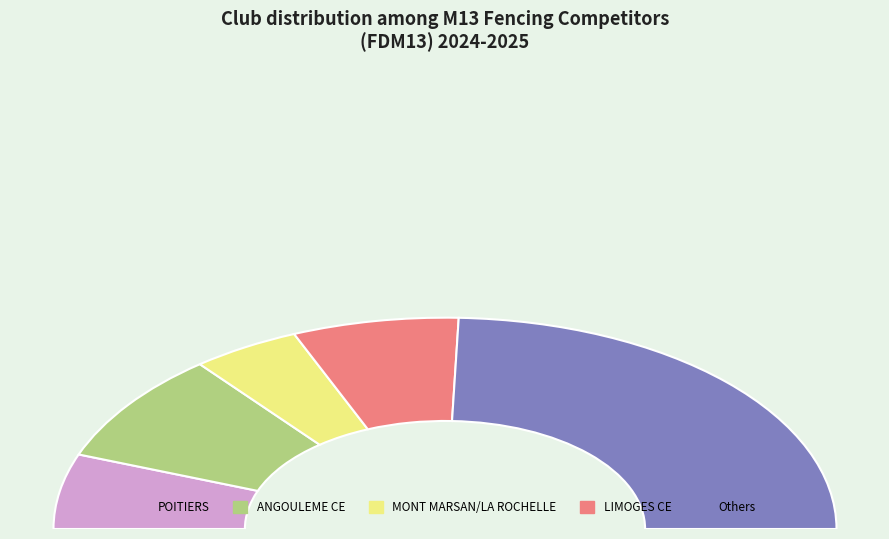

True or false: MERIGNAC SE accounts for 0% of the total.

True